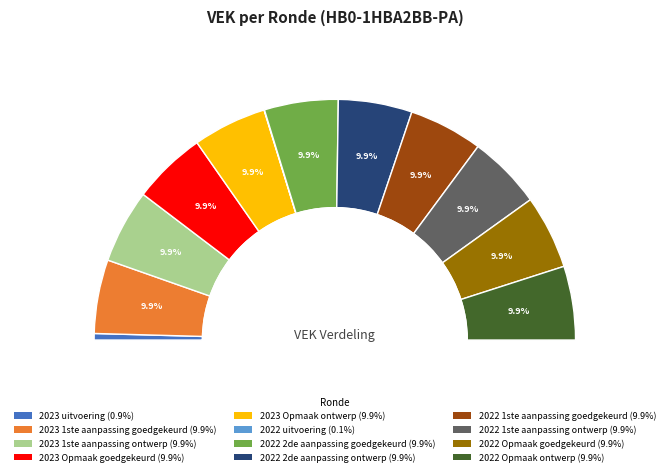

Rank the categories by value from highest to lowest.

2023 1ste aanpassing goedgekeurd, 2023 1ste aanpassing ontwerp, 2023 Opmaak goedgekeurd, 2023 Opmaak ontwerp, 2022 2de aanpassing goedgekeurd, 2022 2de aanpassing ontwerp, 2022 1ste aanpassing goedgekeurd, 2022 1ste aanpassing ontwerp, 2022 Opmaak goedgekeurd, 2022 Opmaak ontwerp, 2023 uitvoering, 2022 uitvoering